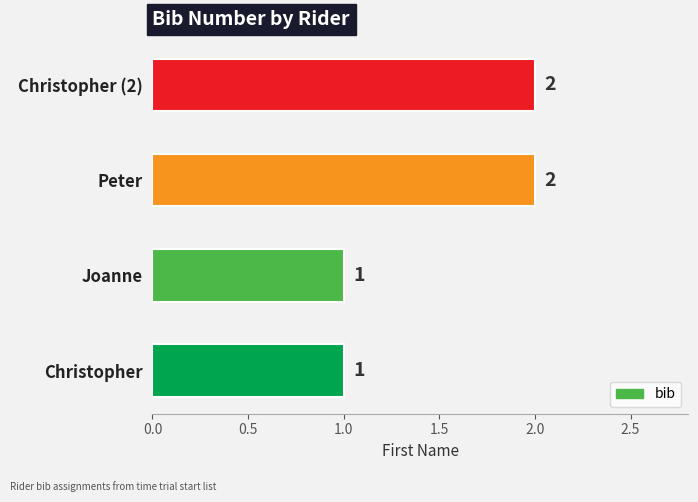

What is the change in value from Joanne to Christopher (2)?

+1